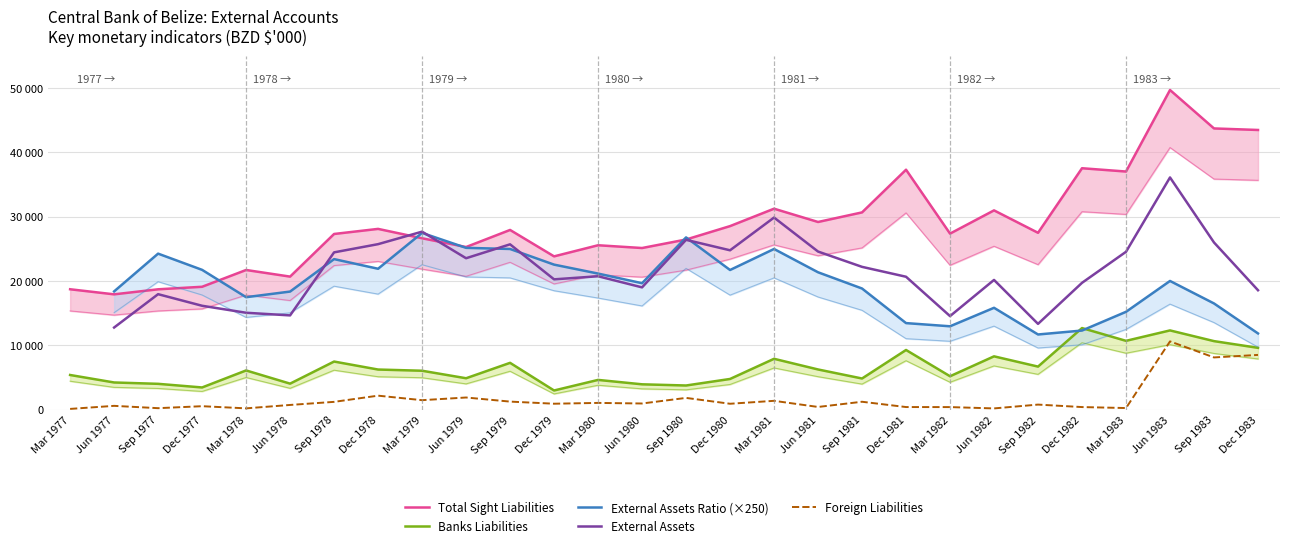

Which has a higher value, Mar 1982 or Sep 1982?

Sep 1982